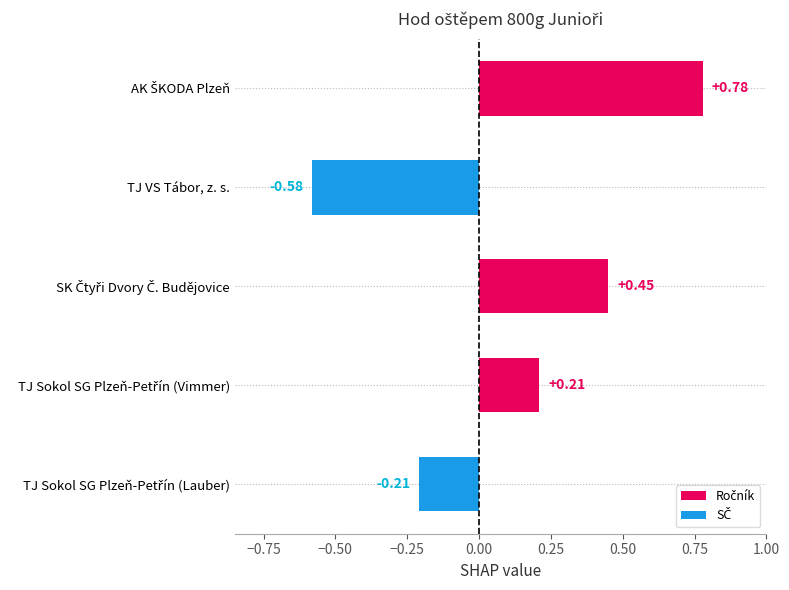

Which category has the lowest value across all series?

TJ VS Tábor, z. s.